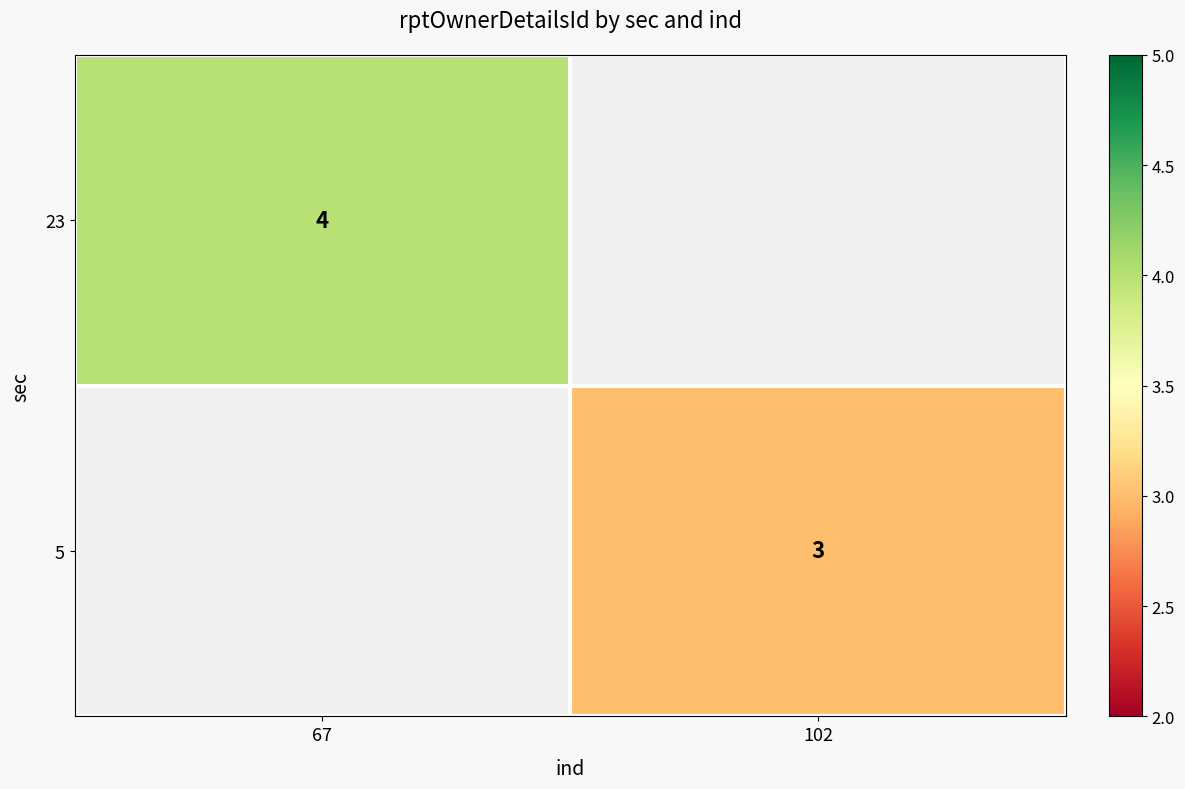

The 5 series shows 2 at 102. True or false?

False